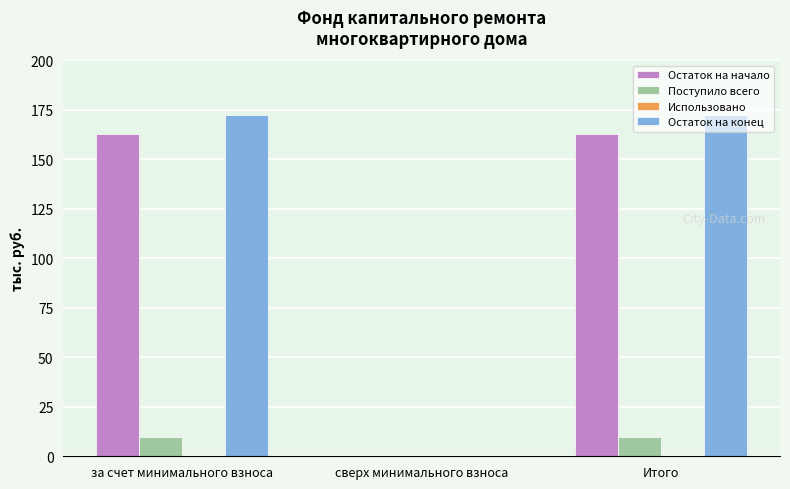

Is it true that Остаток на конец equals 287.1 at Итого?

False